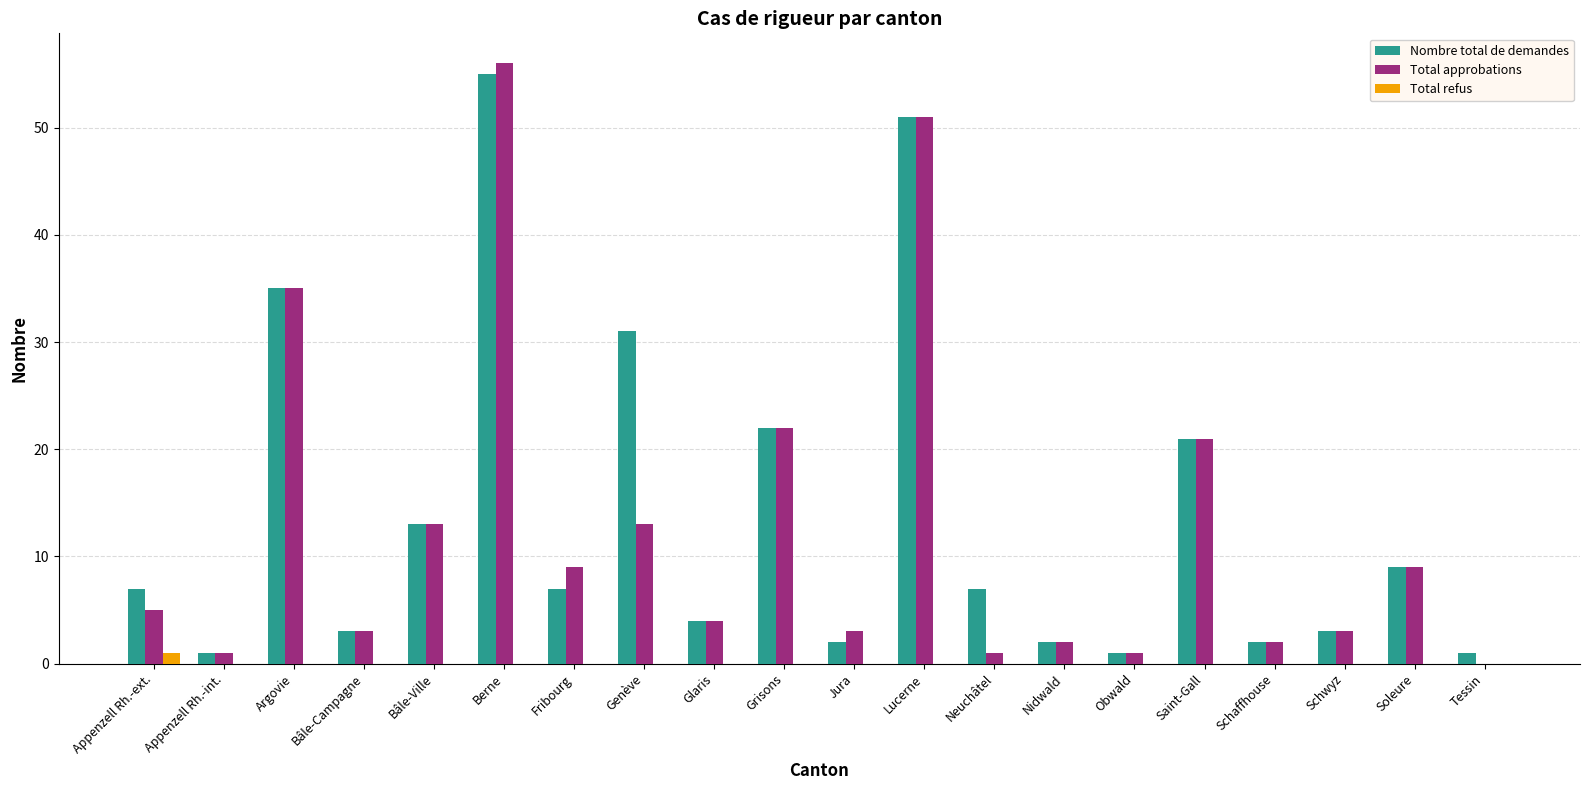

At which category is the sum across all series the highest?

Berne